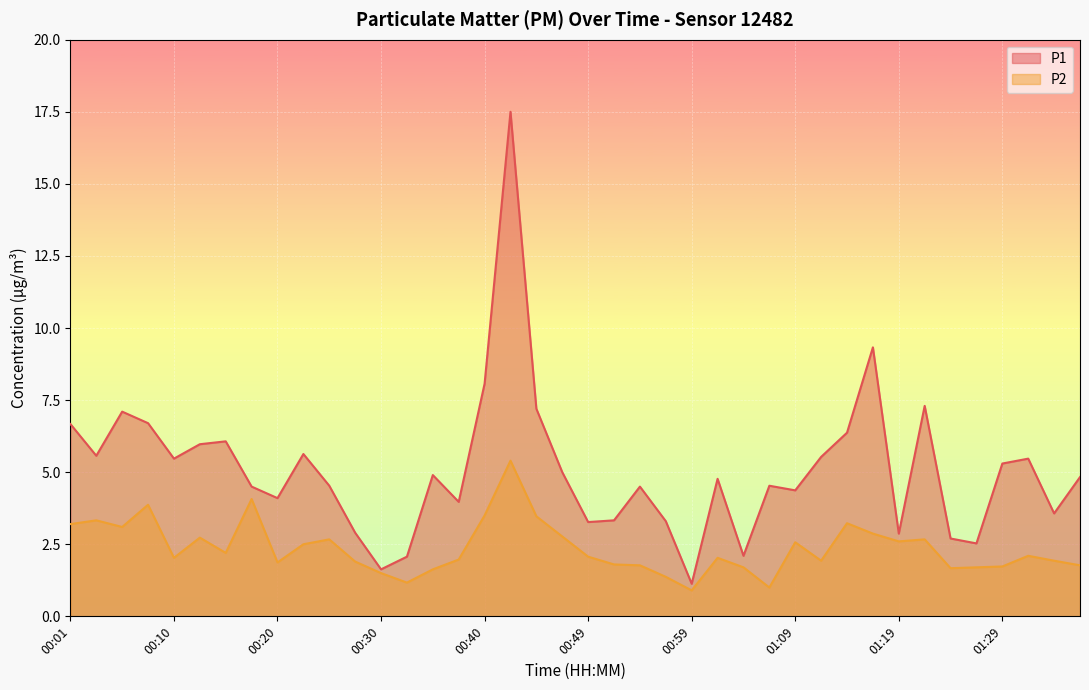

What is the total value across all series at 01:36?

6.6